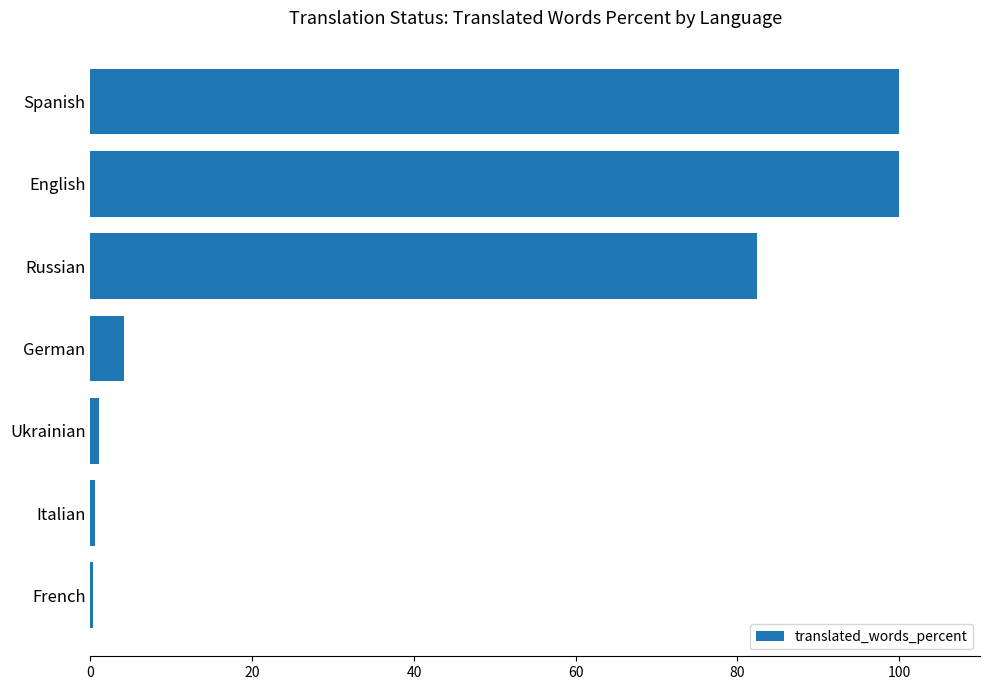

What is the sum of all values?

288.6